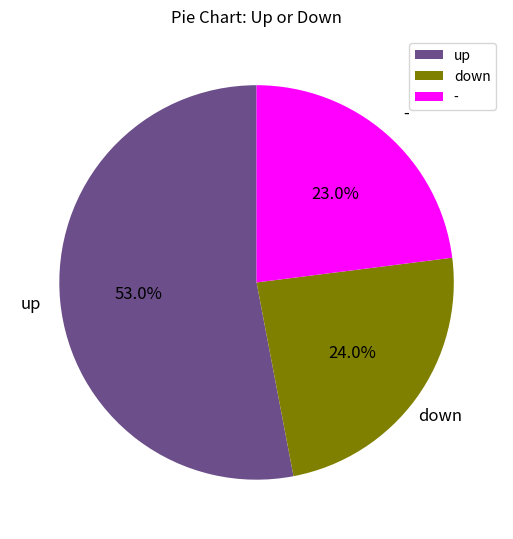

Is the sum of up and down greater than half?

Yes